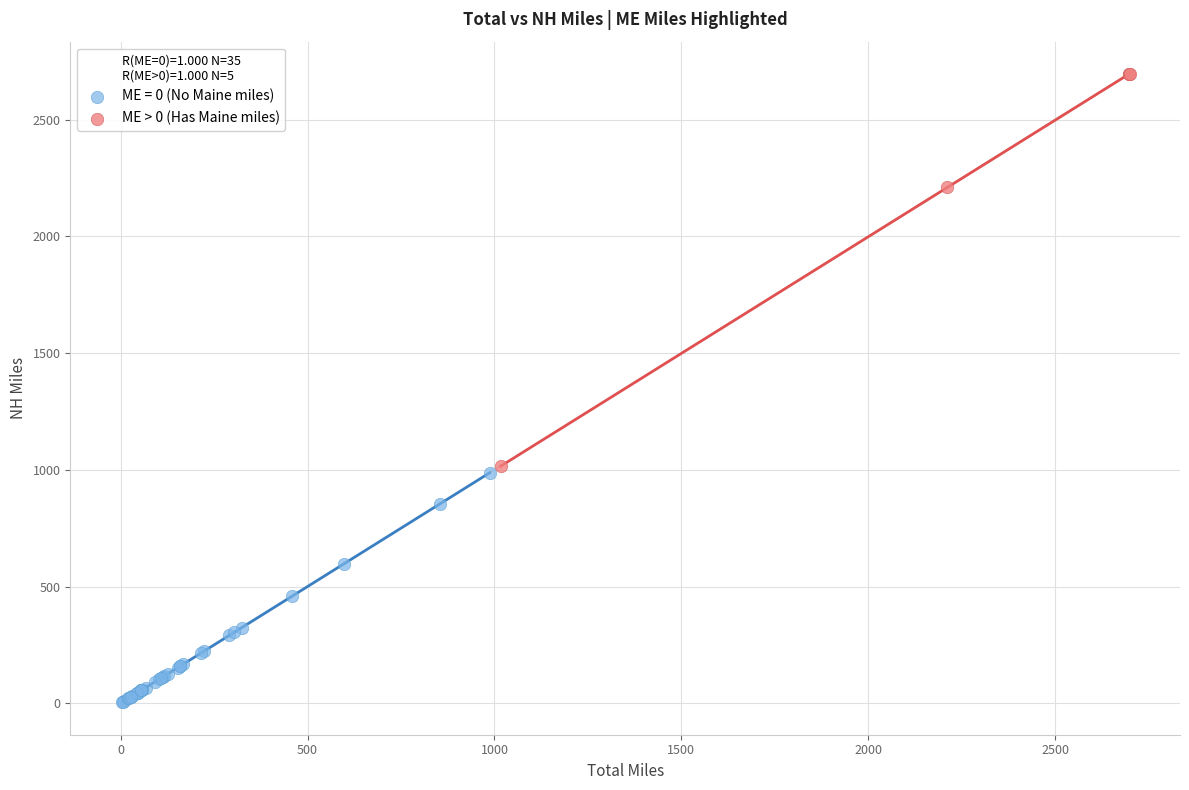

Which series contains the lowest Y value?

ME = 0 (No Maine miles)